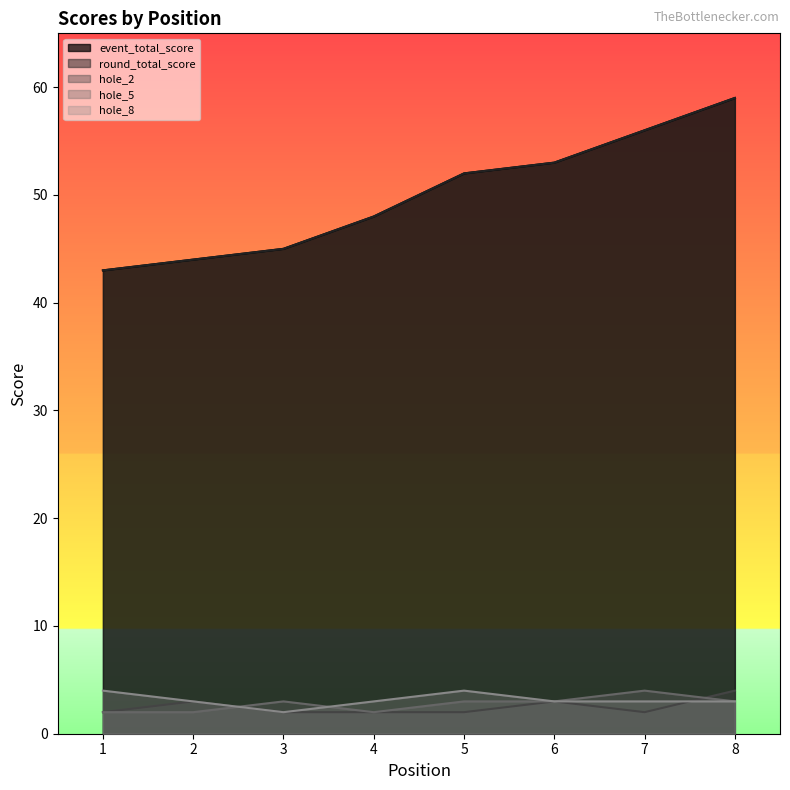

Reading left to right, what are all the values shown in this chart?

event_total_score: 1=43	2=44	3=45	4=48	5=52	6=53	7=56	8=59
round_total_score: 1=43	2=44	3=45	4=48	5=52	6=53	7=56	8=59
hole_2: 1=2	2=3	3=2	4=2	5=2	6=3	7=2	8=4
hole_5: 1=2	2=2	3=3	4=2	5=3	6=3	7=4	8=3
hole_8: 1=4	2=3	3=2	4=3	5=4	6=3	7=3	8=3